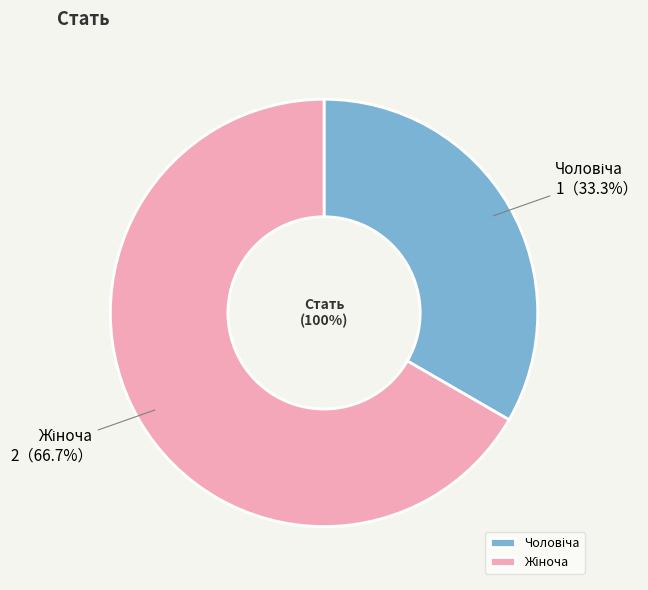

Which category has the biggest portion of the pie?

Жіноча